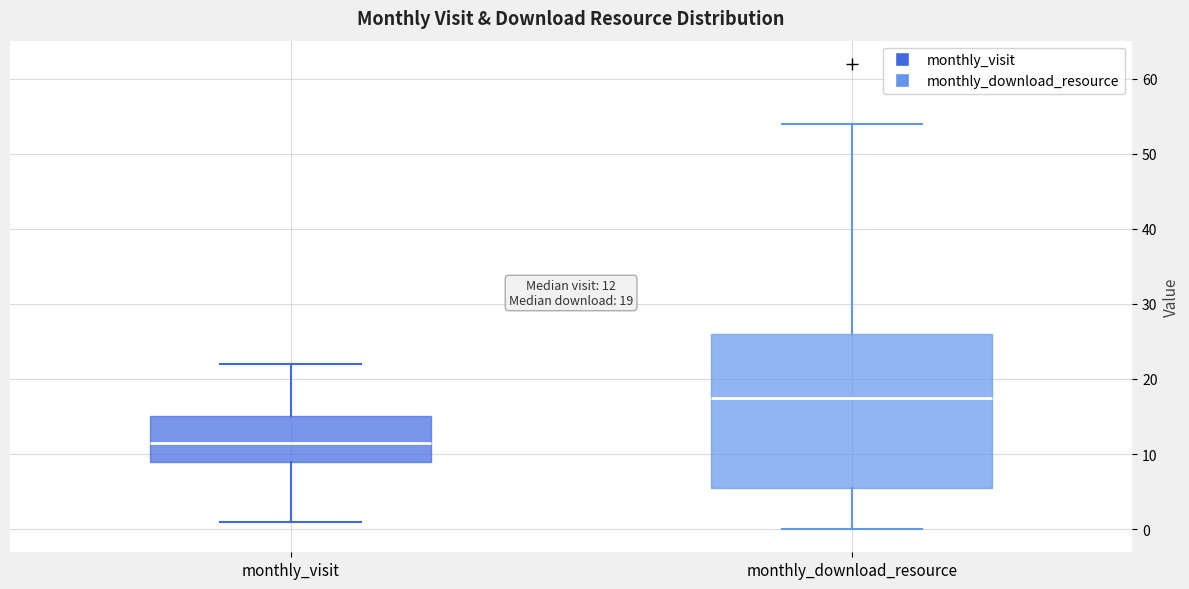

Comparing the boxes themselves (not the whiskers), which one is the tallest?

monthly_download_resource